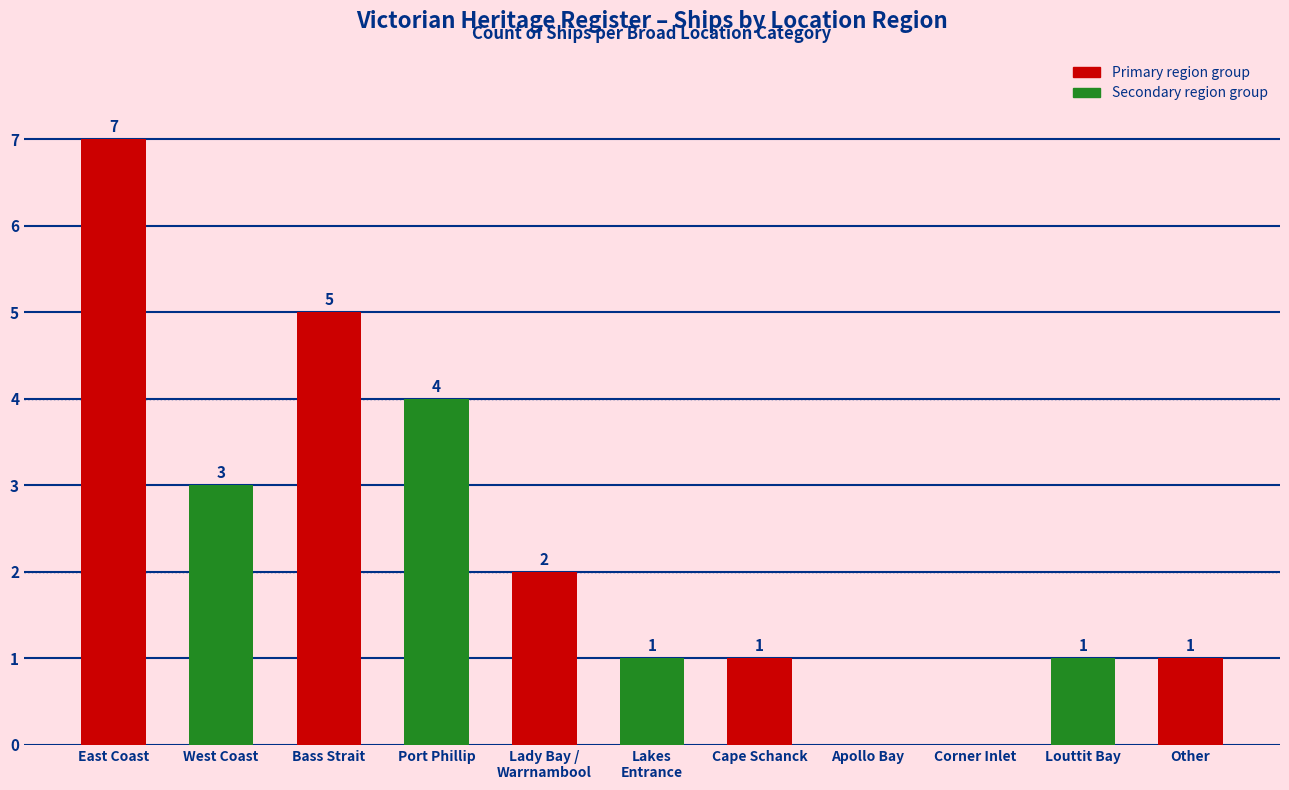

The value at Bass Strait is 5. True or false?

True